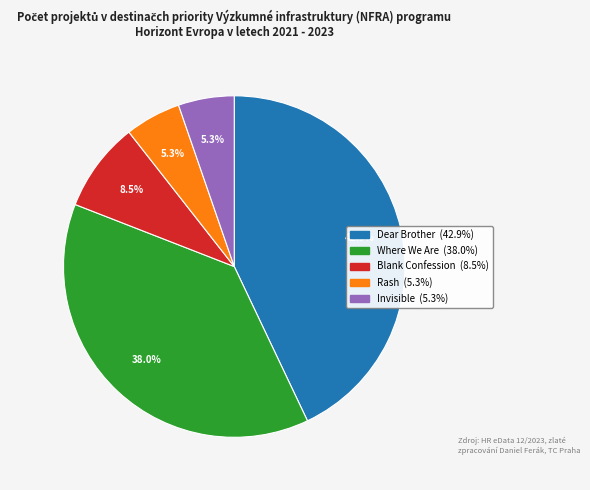

What is the ratio of the value at Rash to the value at Blank Confession?

0.6